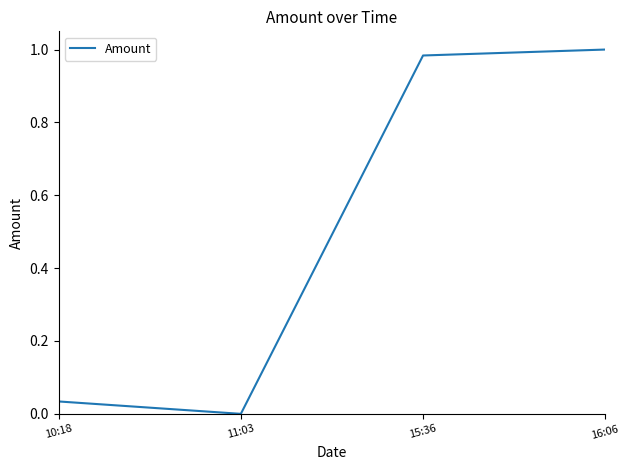

The value at 10:18 is 0.0. True or false?

True